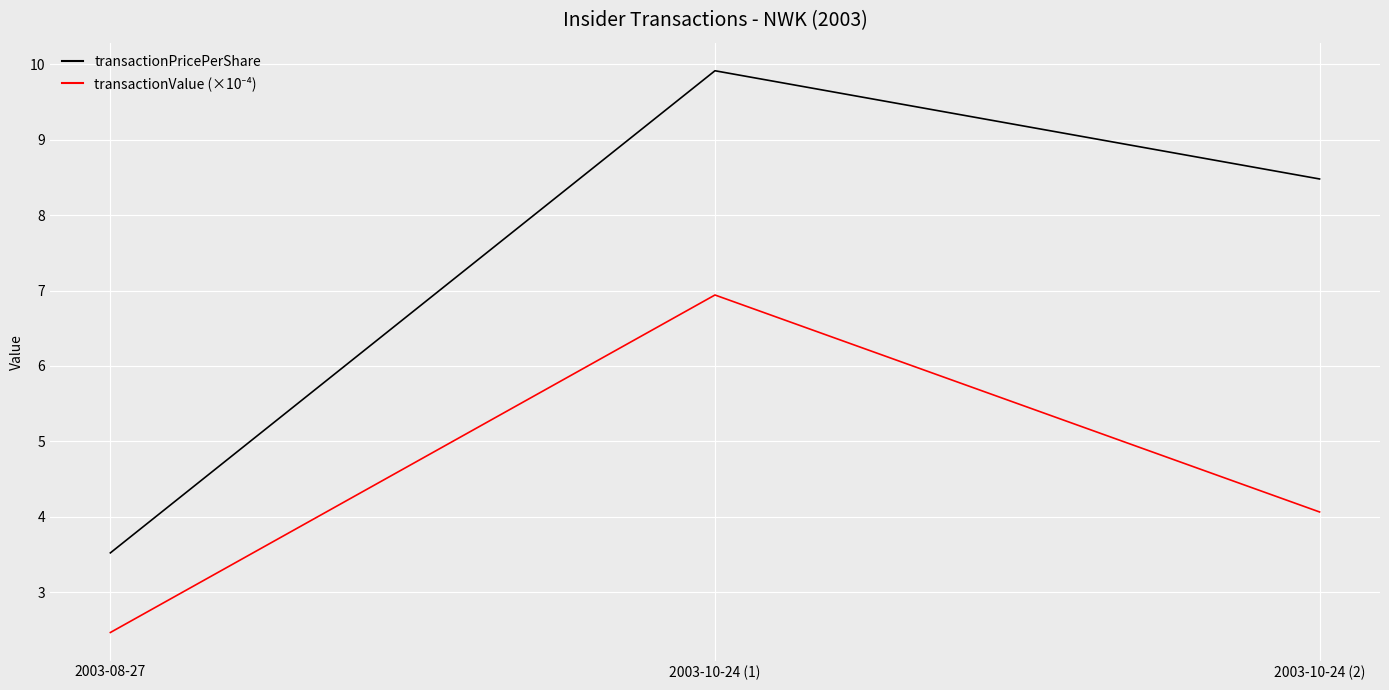

Between 2003-08-27 and 2003-10-24 (1), which series saw the biggest shift?

transactionPricePerShare